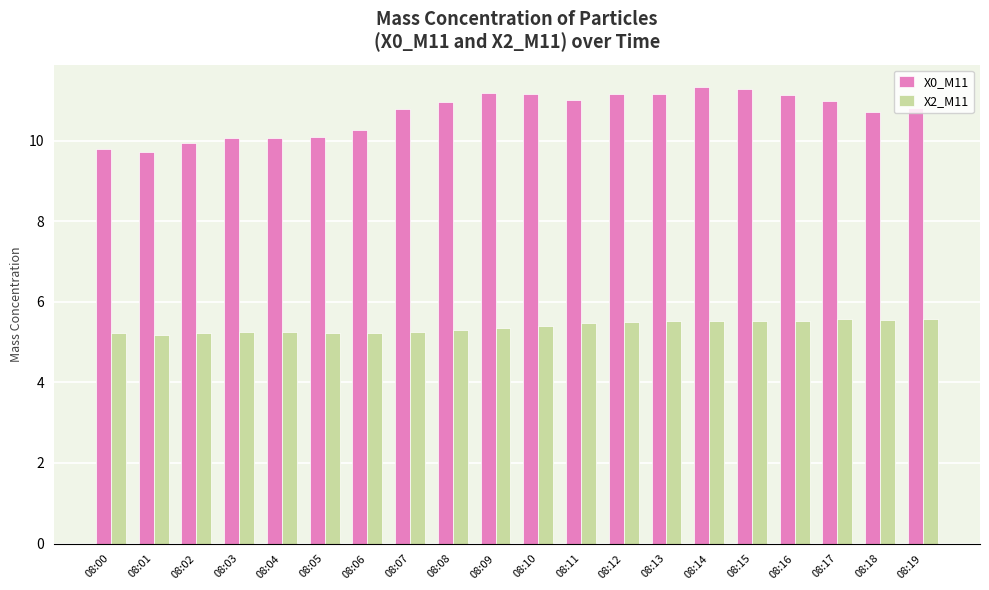

What is the average value of the X2_M11 series?

5.4